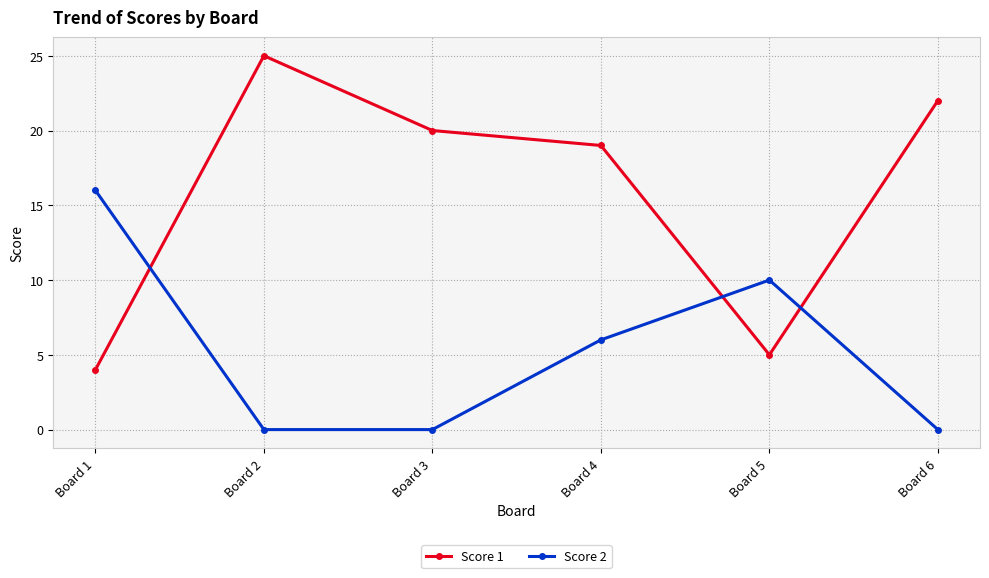

What is the sum of the Score 2 values at Board 5 and Board 6?

10